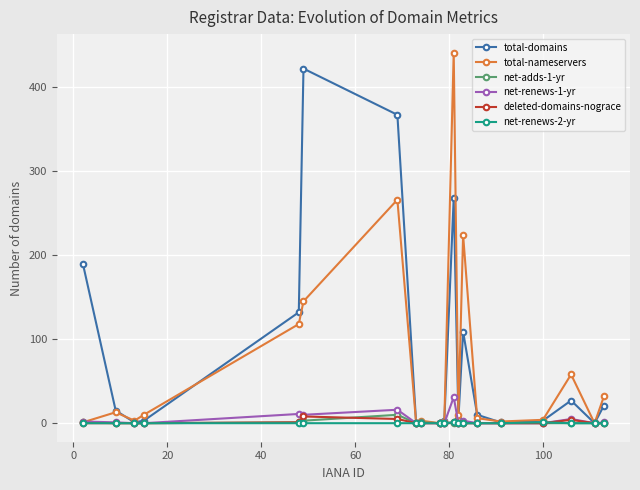

How many lines are shown in the chart?

6